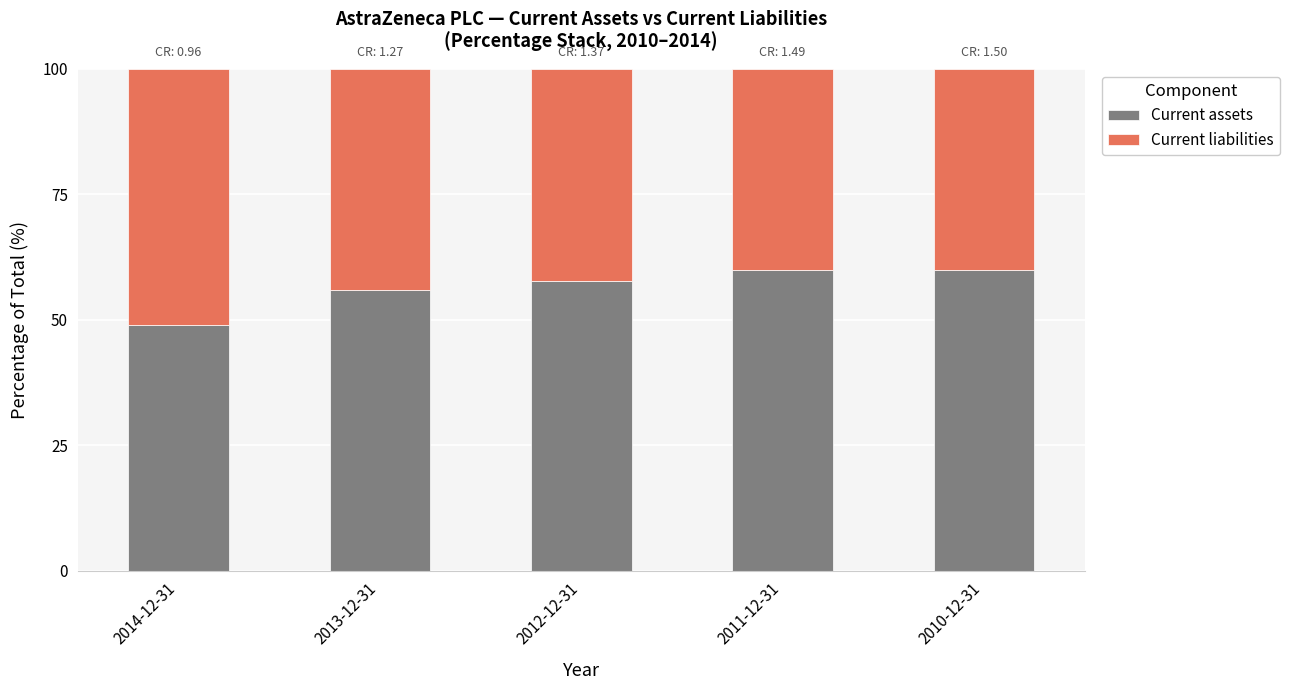

What is the sum of all Current assets values?

282.6